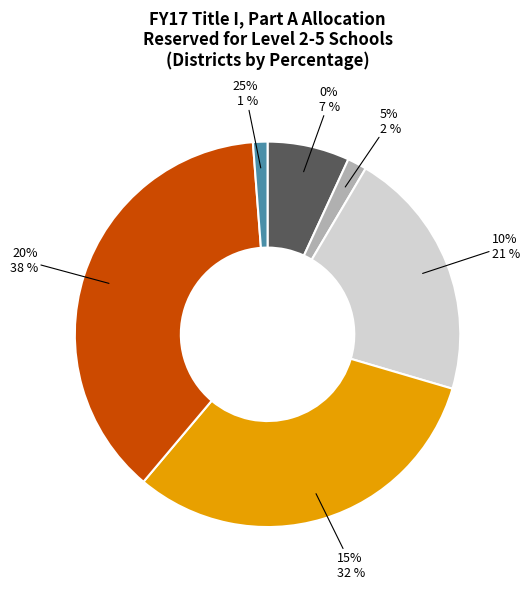

Which category has the smallest portion of the pie?

25%